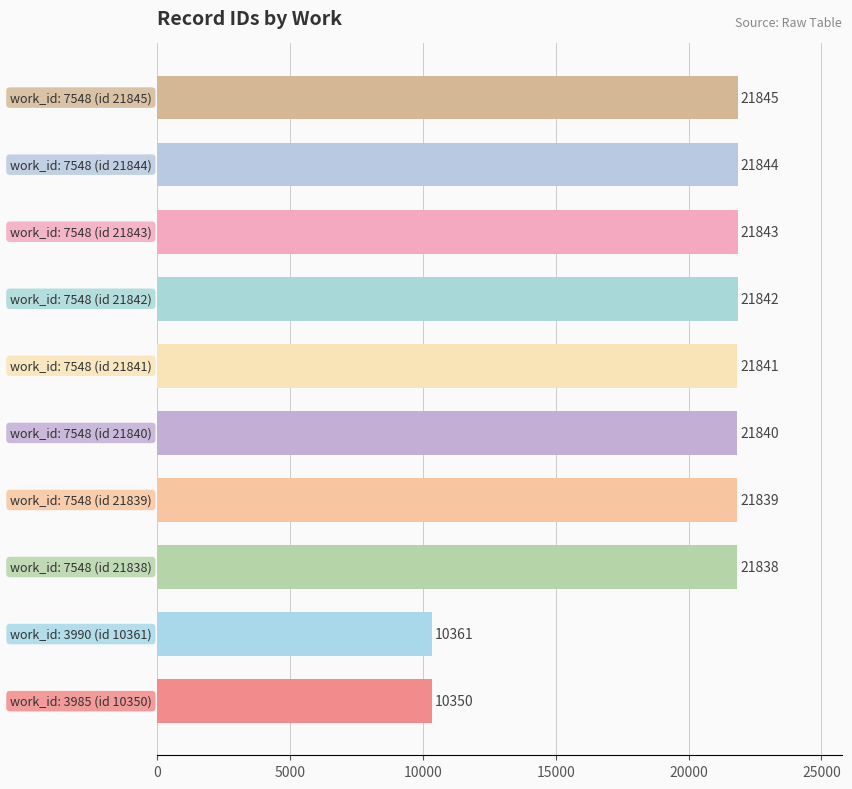

What is the value of the 3rd bar from the top?

21843